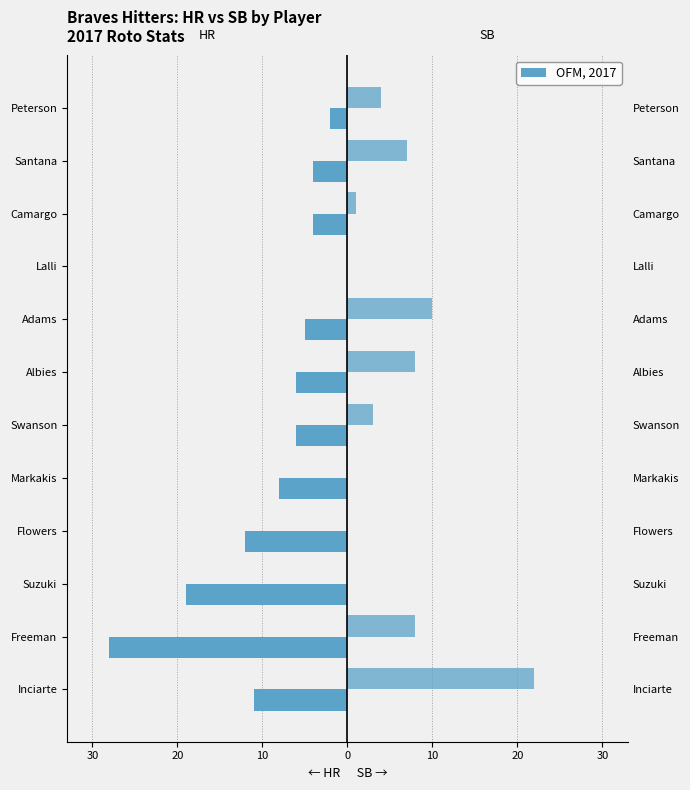

How many values in the HR series exceed -6?

5